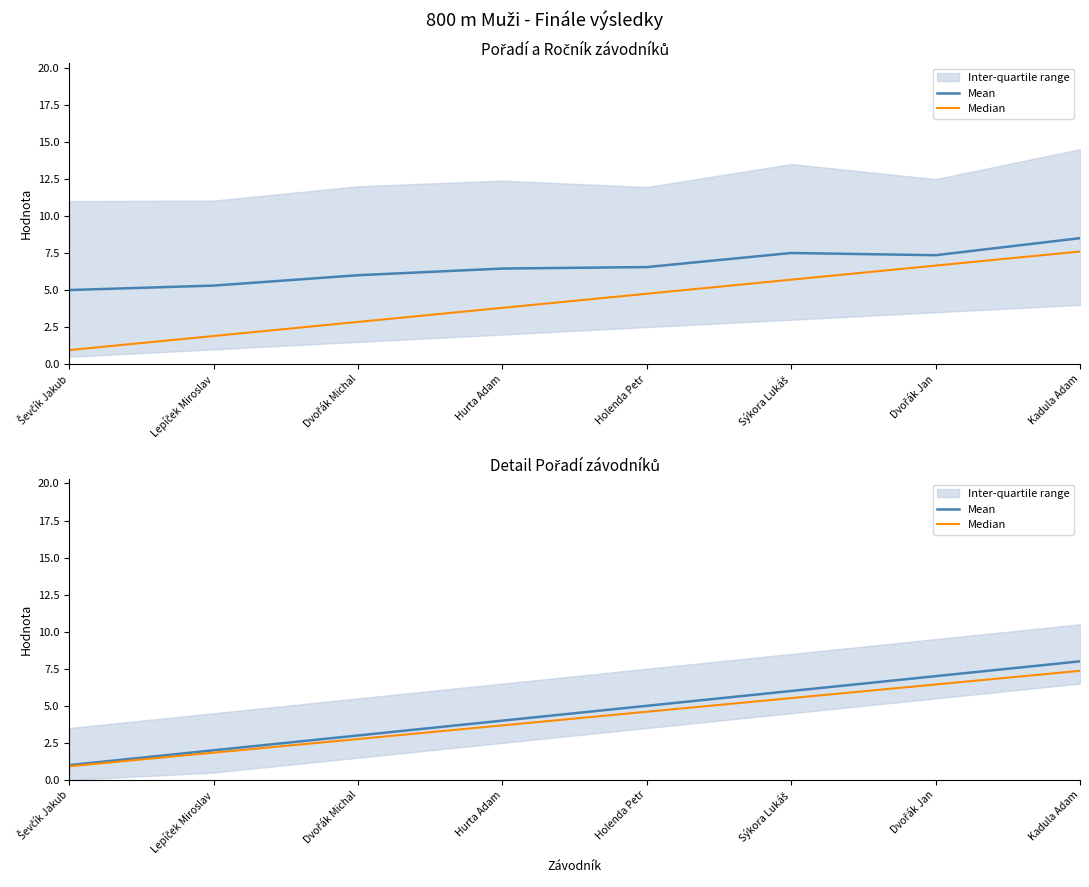

What is the label of the 5th point from the right?

Hurta Adam